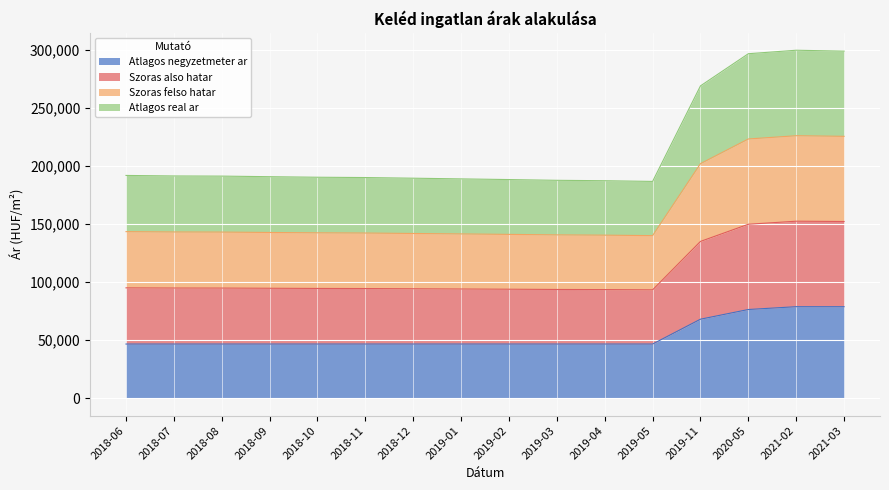

What is the smallest value displayed?

46666